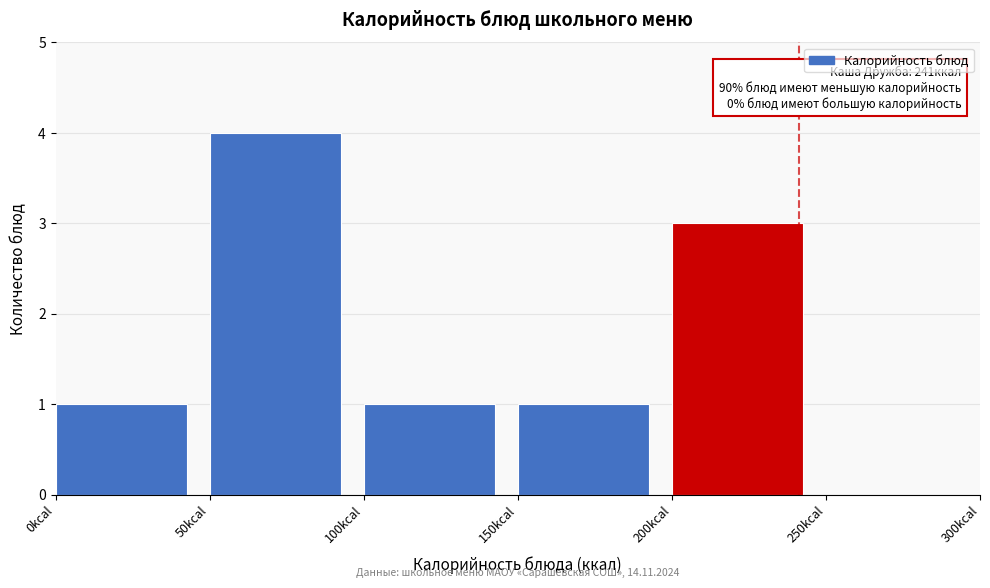

Over which range of the x-axis is the bar tallest?

50 to 100